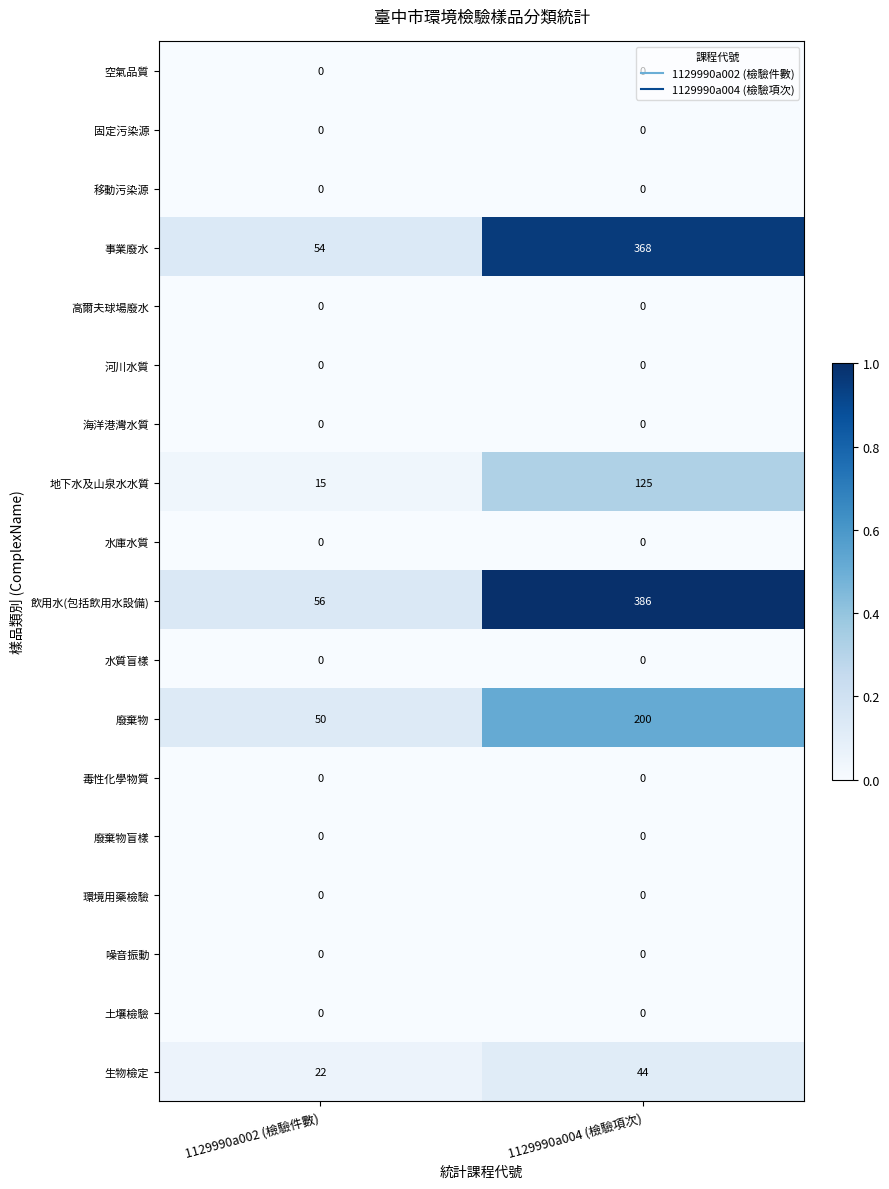

Between 1129990a002 (檢驗件數) and 1129990a004 (檢驗項次), which series saw the biggest shift?

飲用水(包括飲用水設備)